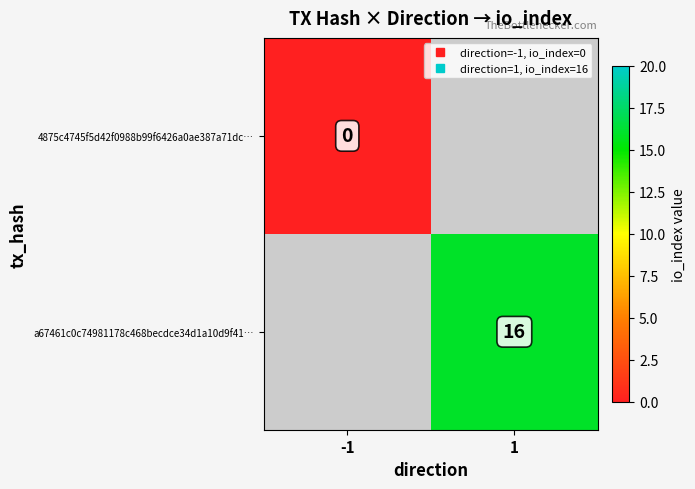

Which label corresponds to the smallest value in the chart?

-1